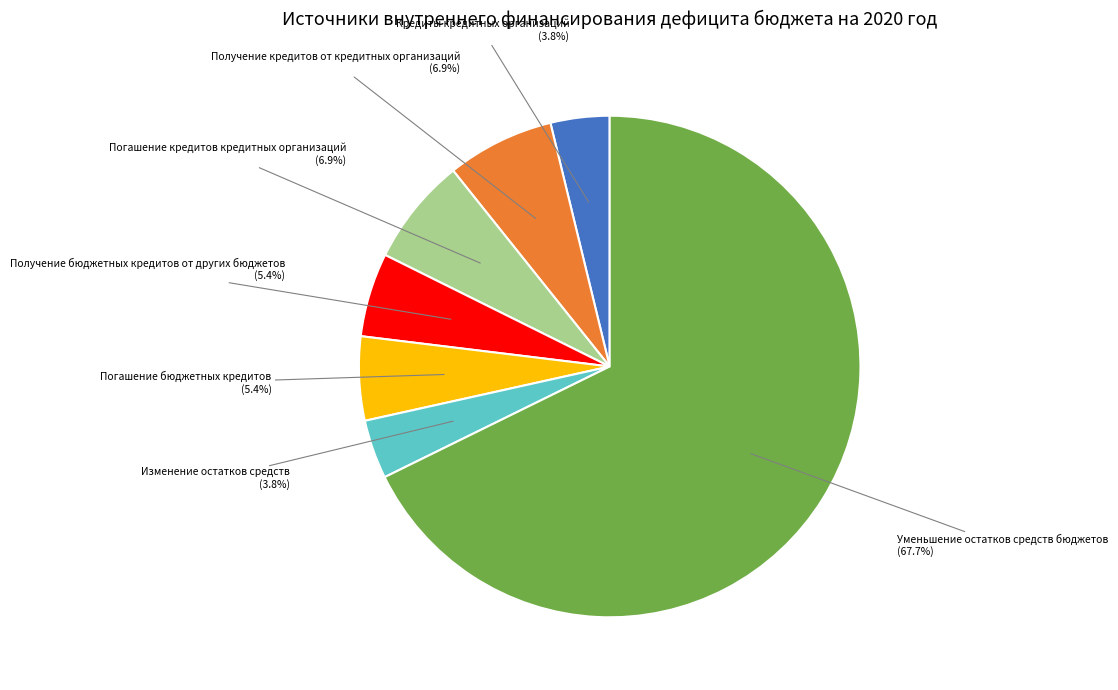

Does any single category account for the majority?

Yes